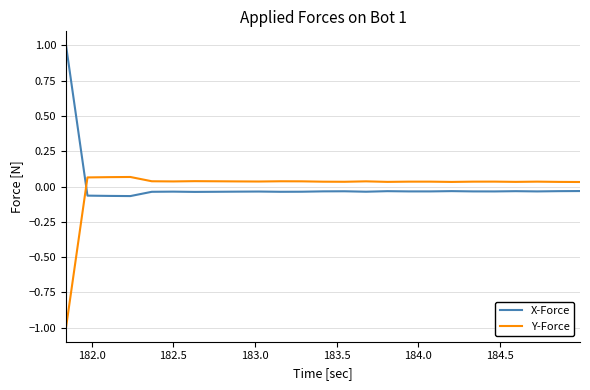

How many times do Y-Force and X-Force cross each other?

1